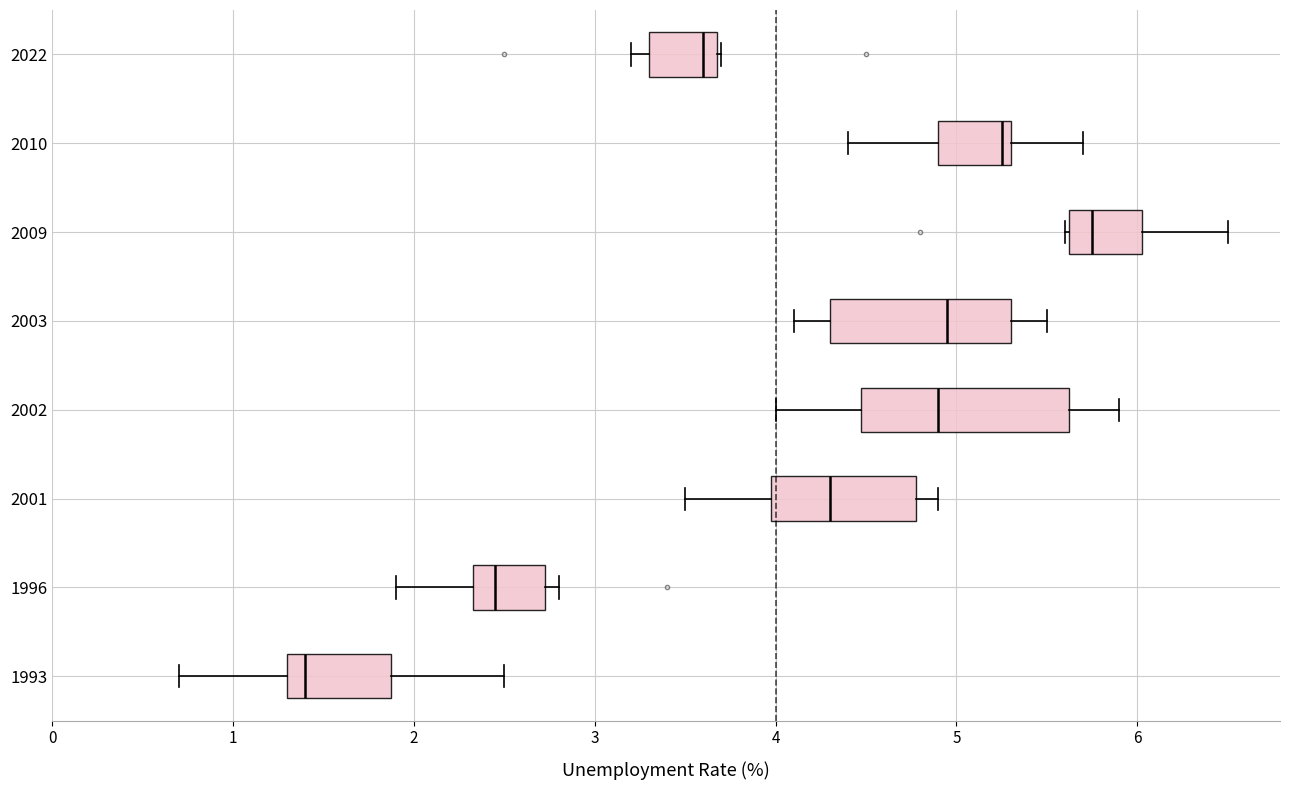

Which box is the widest, from its left edge to its right edge?

2002